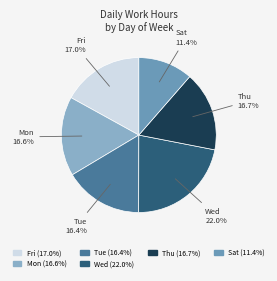

Is there a majority slice in this chart?

No